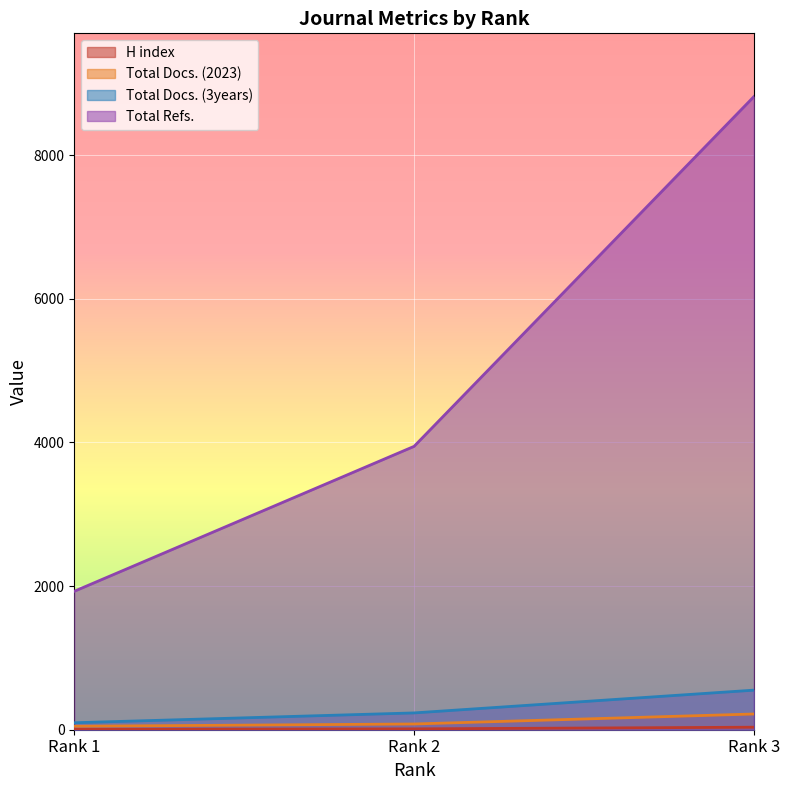

How many categories are shown in the chart?

3